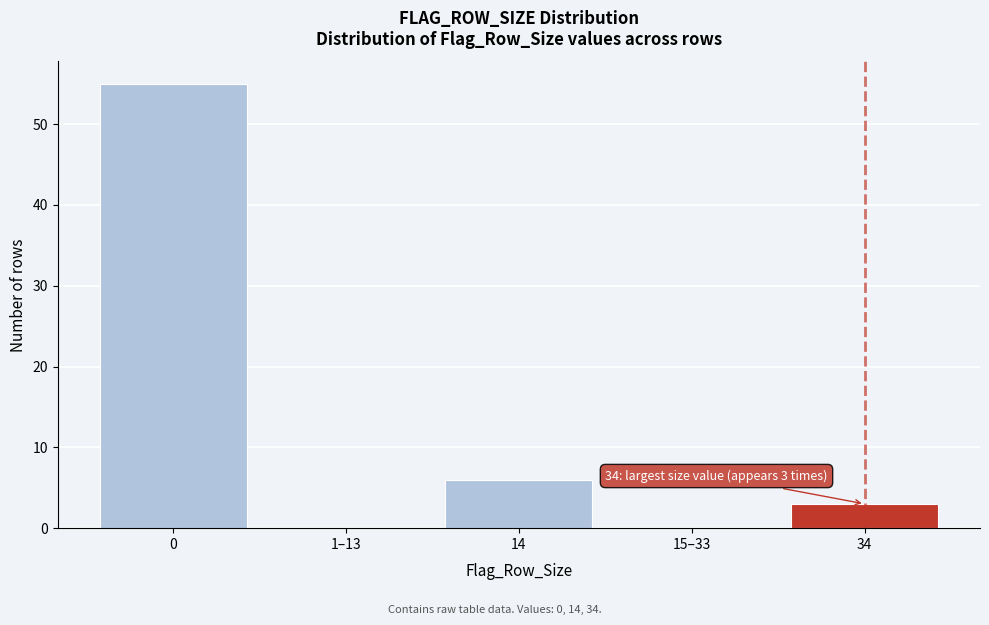

Reading right to left, extract all data points from this chart.

34=3	15–33=0	14=6	1–13=0	0=55